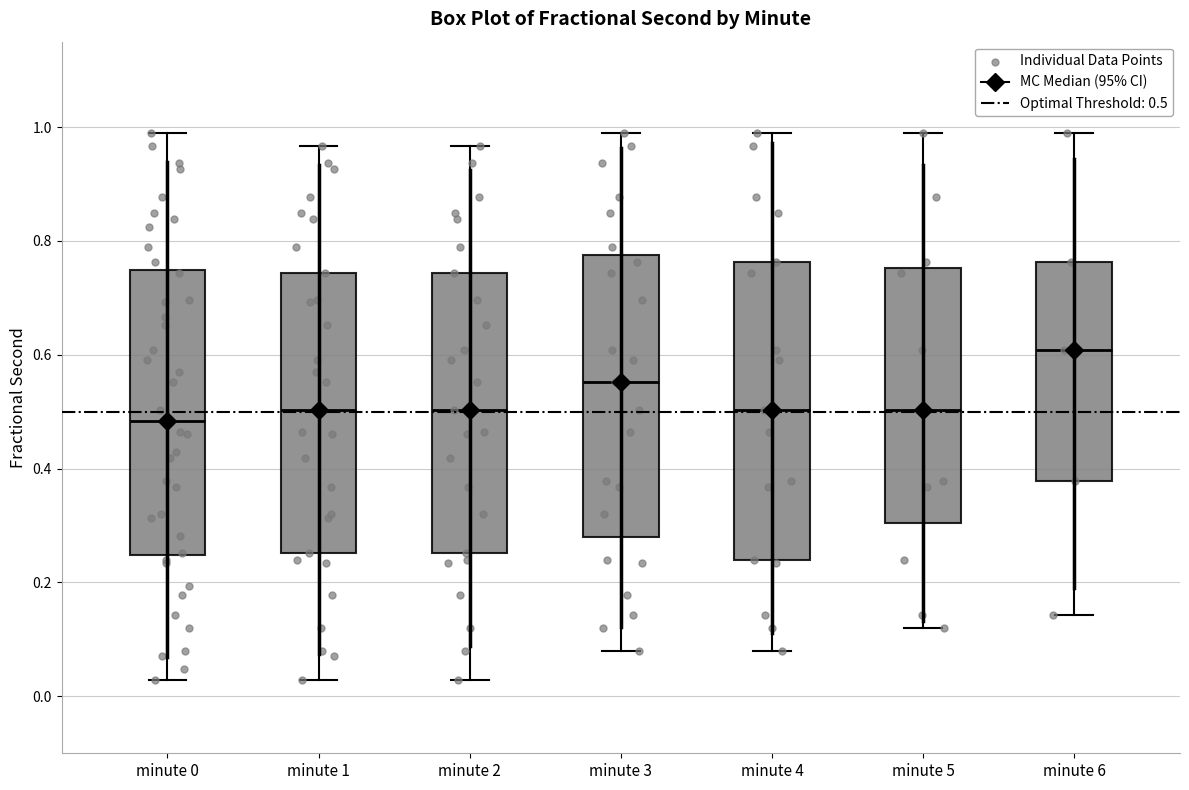

Where does the upper whisker of the box for minute 4 end on the y-axis? The values are not printed on the chart, so give them approximately, as read against the axis.

0.98